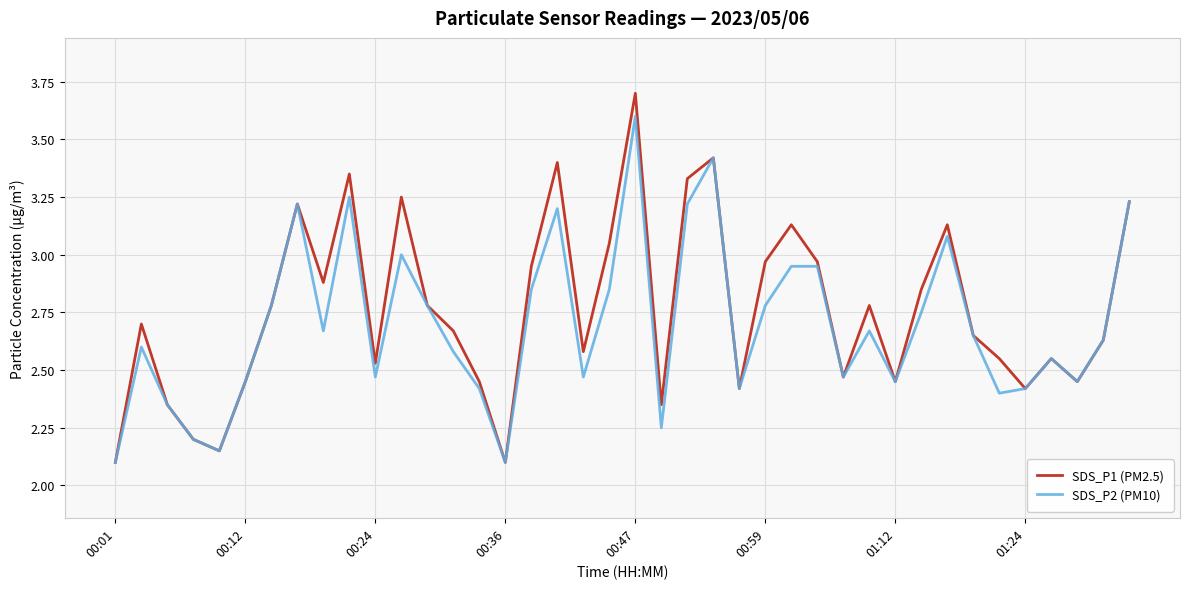

What is the greatest value displayed?

3.7